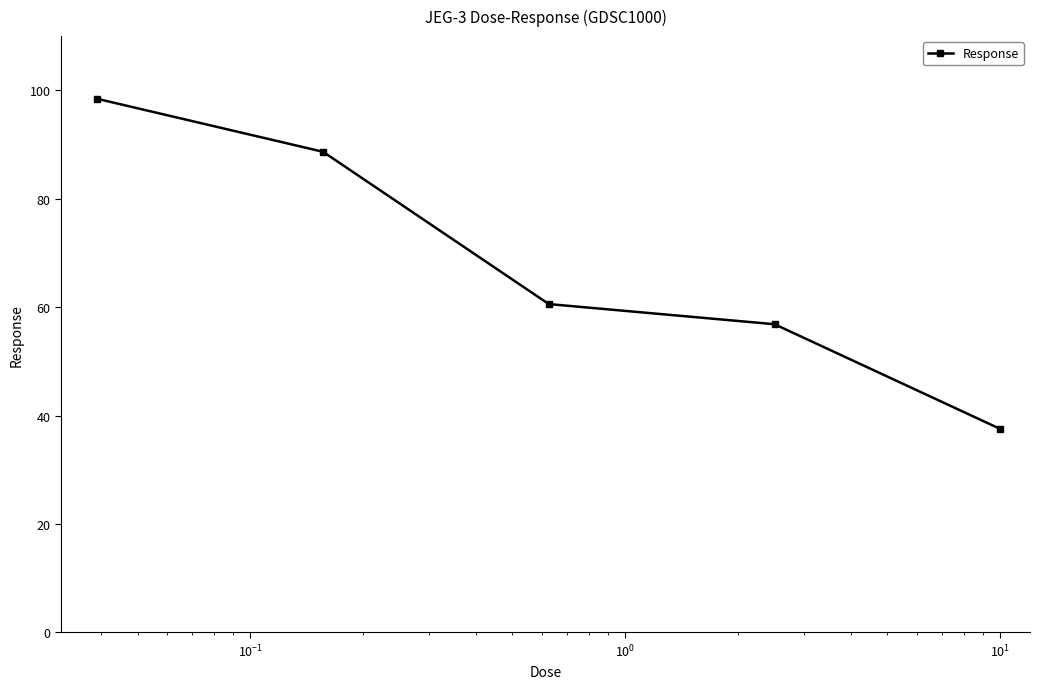

What is the difference between the maximum and minimum values?

60.9